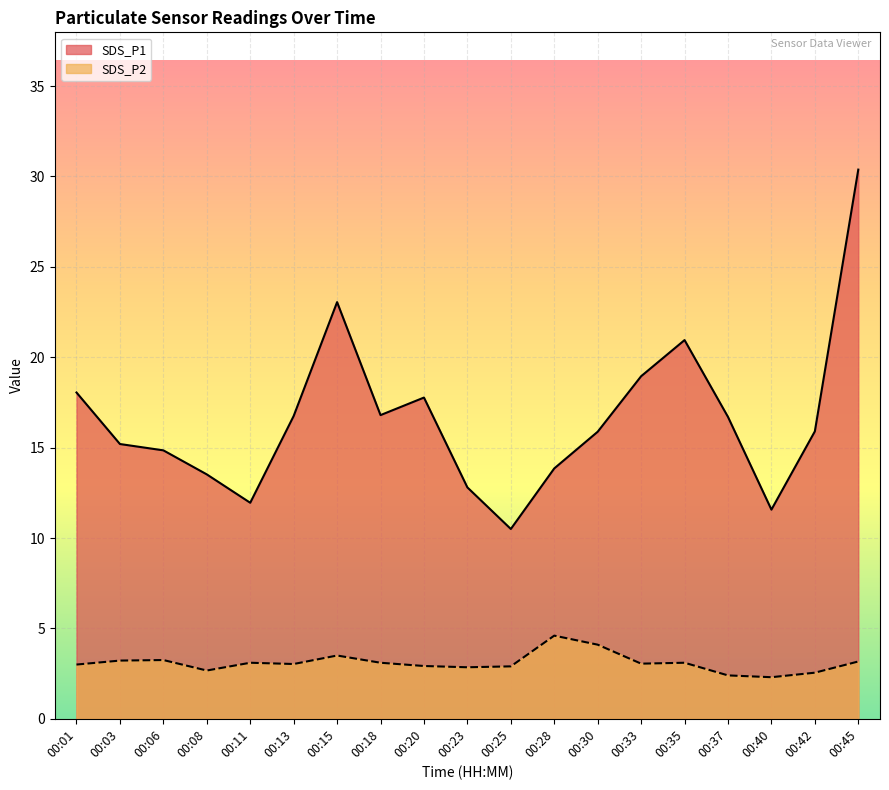

Reading left to right, transcribe all the data shown in this chart.

SDS_P1: 18.1	15.2	14.8	13.5	11.9	16.8	23.1	16.8	17.8	12.8	10.5	13.8	15.9	18.9	20.9	16.7	11.6	15.9	30.4
SDS_P2: 3.0	3.2	3.2	2.7	3.1	3.0	3.5	3.1	2.9	2.9	2.9	4.6	4.1	3.0	3.1	2.4	2.3	2.5	3.2